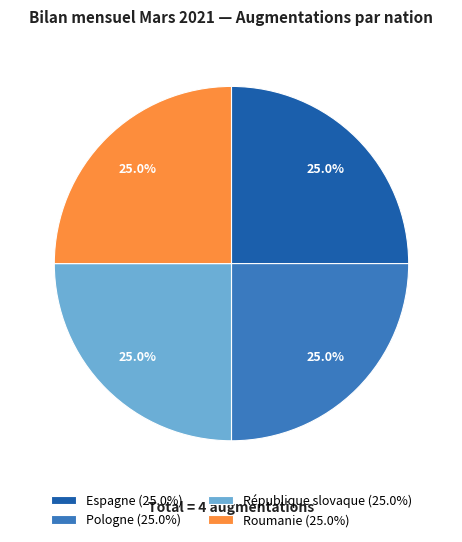

Is there any slice that represents more than half of the pie?

No